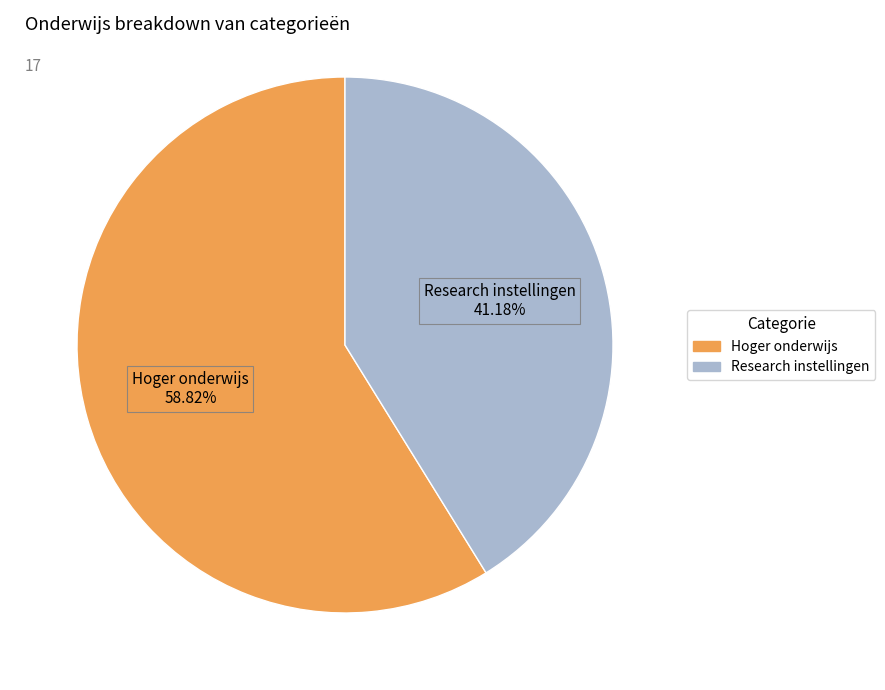

Count the number of slices in the pie.

2